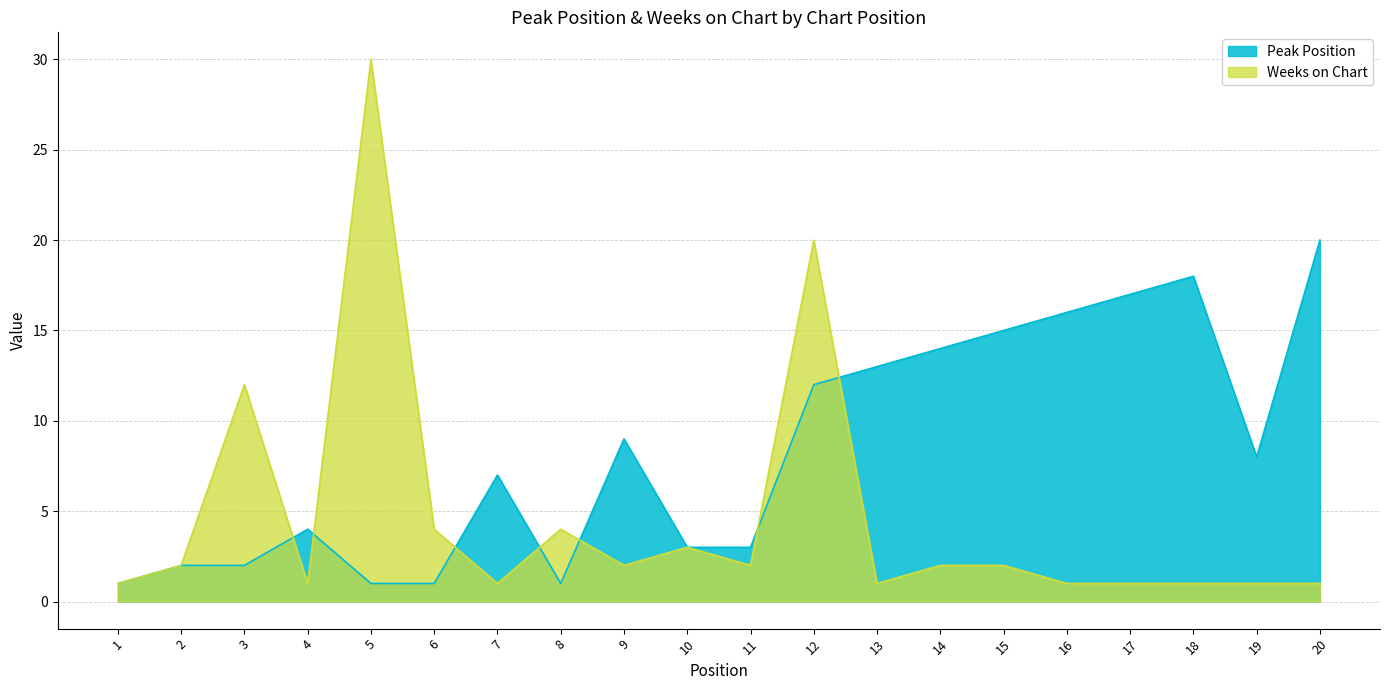

How many data points in Peak Position are less than 8?

10